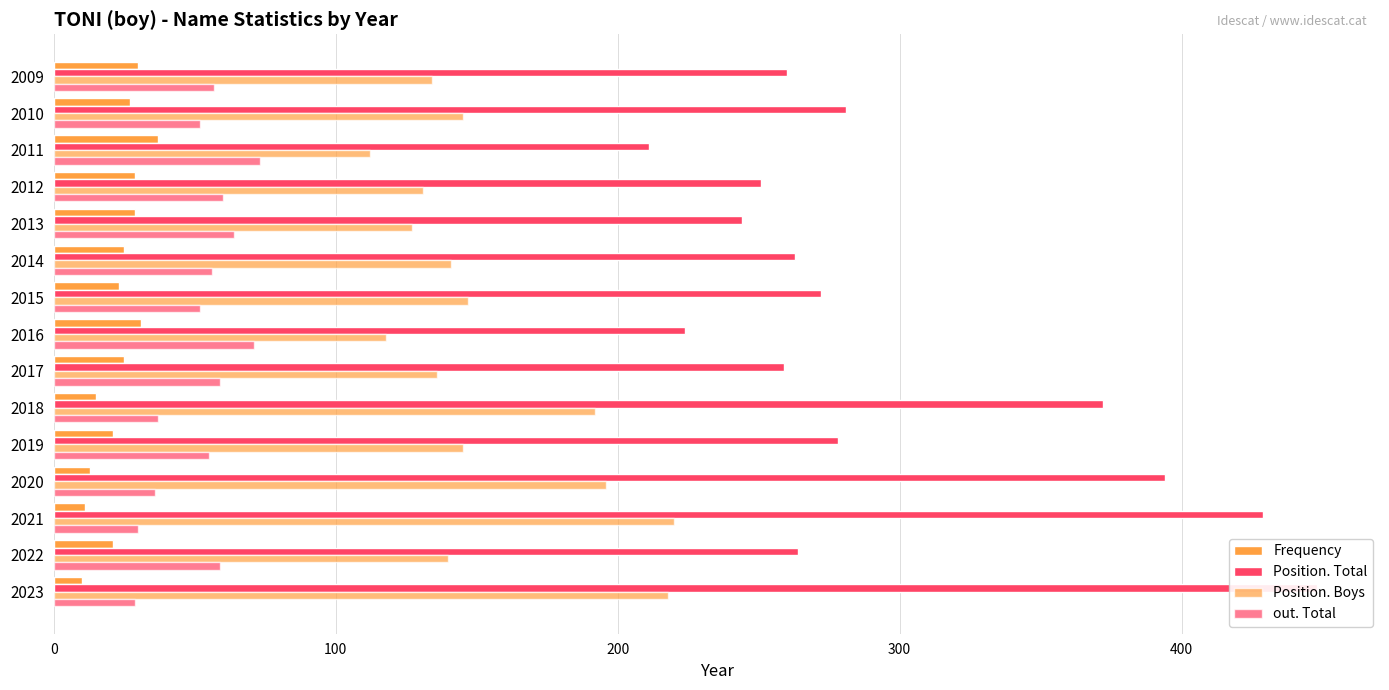

What is the difference between the maximum and minimum values in the out. Total series?

44